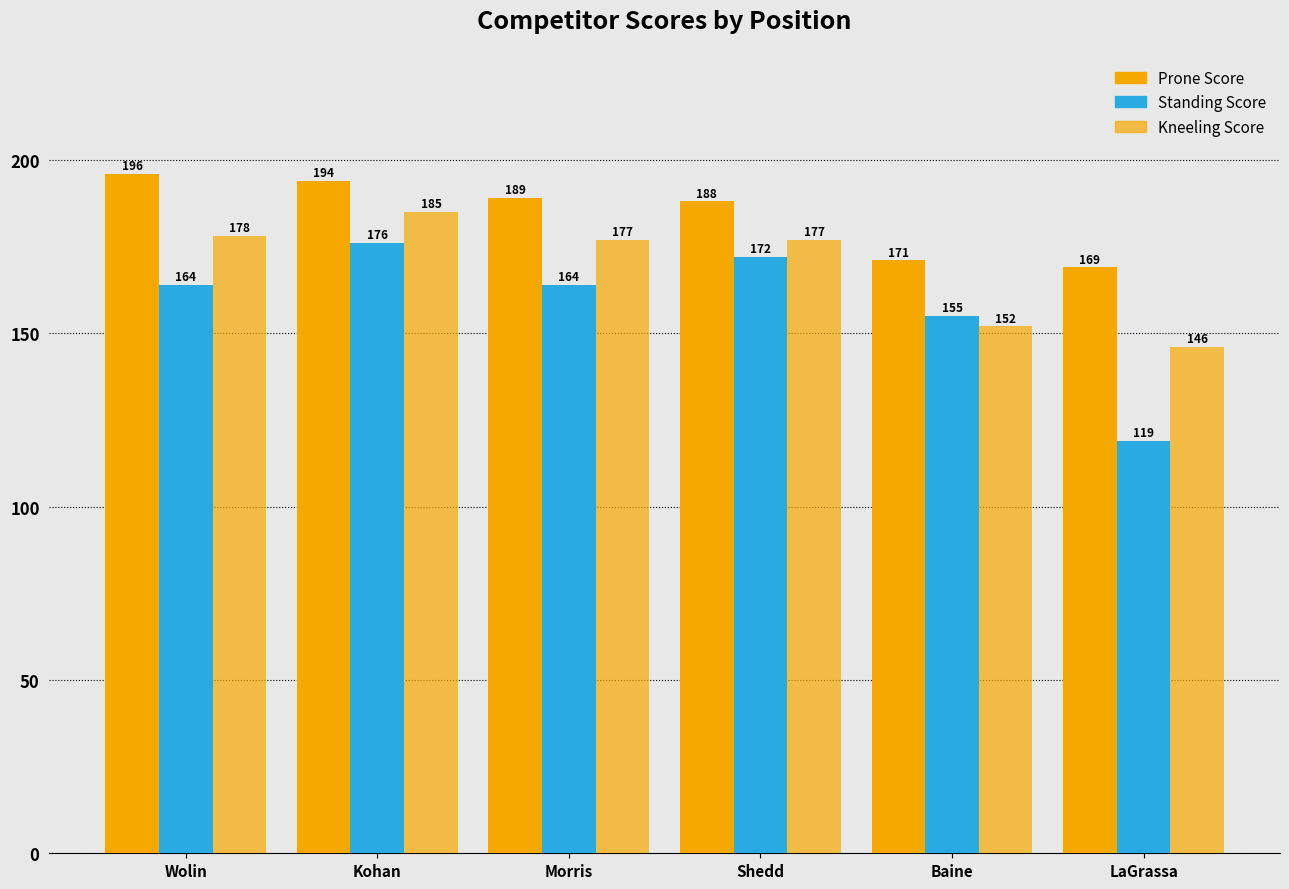

Reading left to right, list all the values displayed in this chart.

Prone Score: Wolin=196	Kohan=194	Morris=189	Shedd=188	Baine=171	LaGrassa=169
Standing Score: Wolin=164	Kohan=176	Morris=164	Shedd=172	Baine=155	LaGrassa=119
Kneeling Score: Wolin=178	Kohan=185	Morris=177	Shedd=177	Baine=152	LaGrassa=146